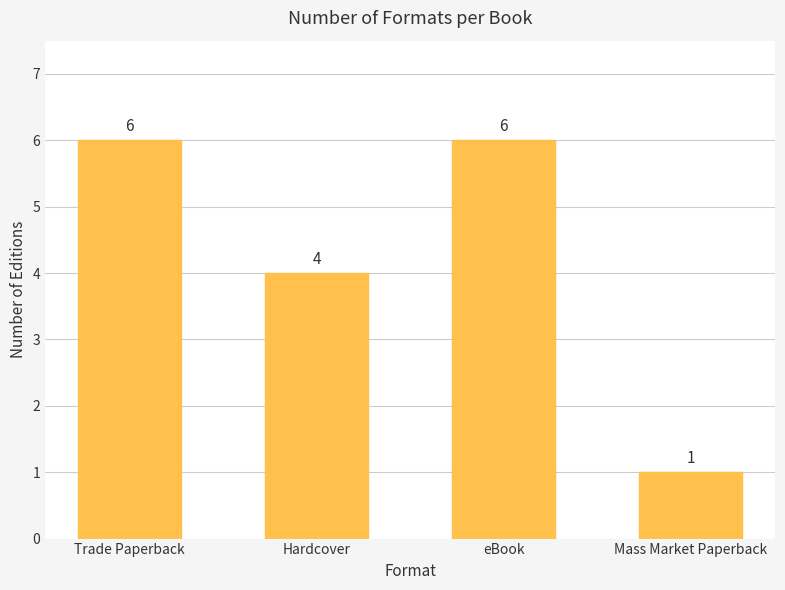

What is the ratio of the value at Trade Paperback to the value at Mass Market Paperback?

6.0